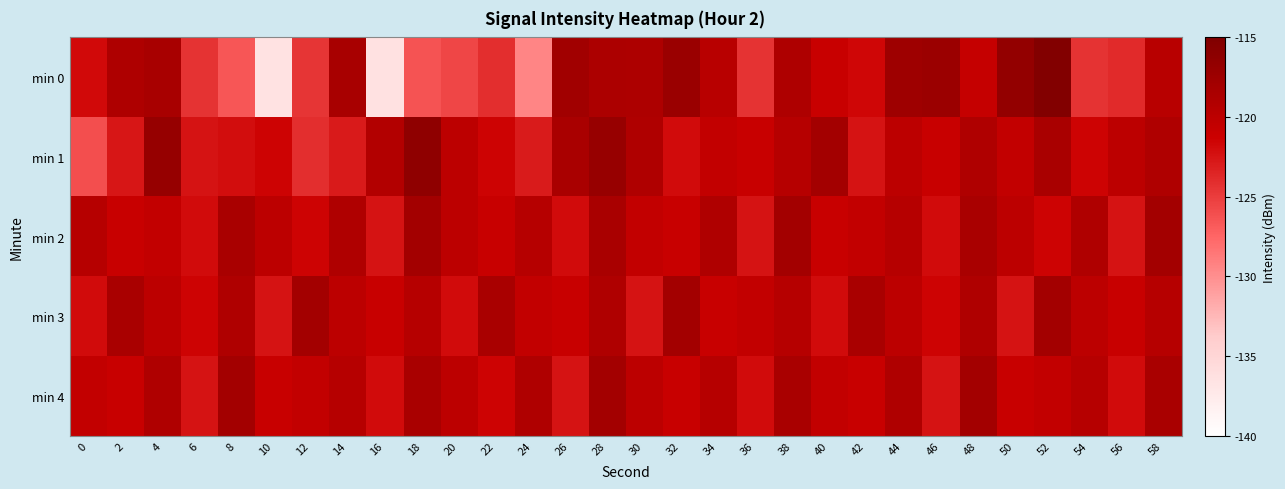

Which label corresponds to the largest value in the chart?

52